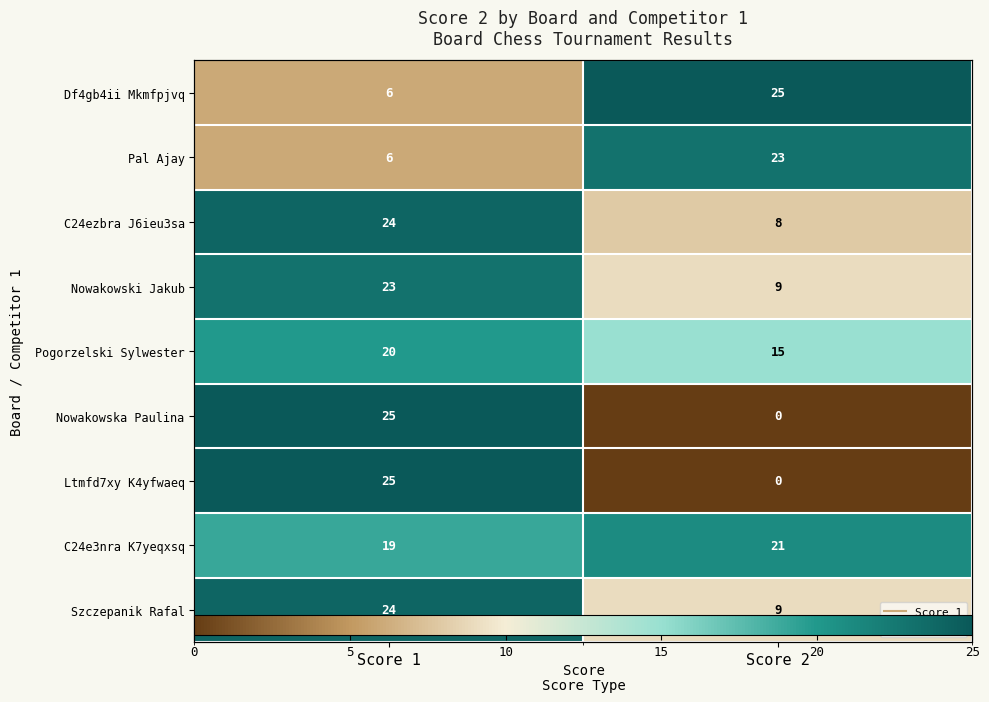

At which label is C24ezbra J6ieu3sa closest to 16?

Score 1